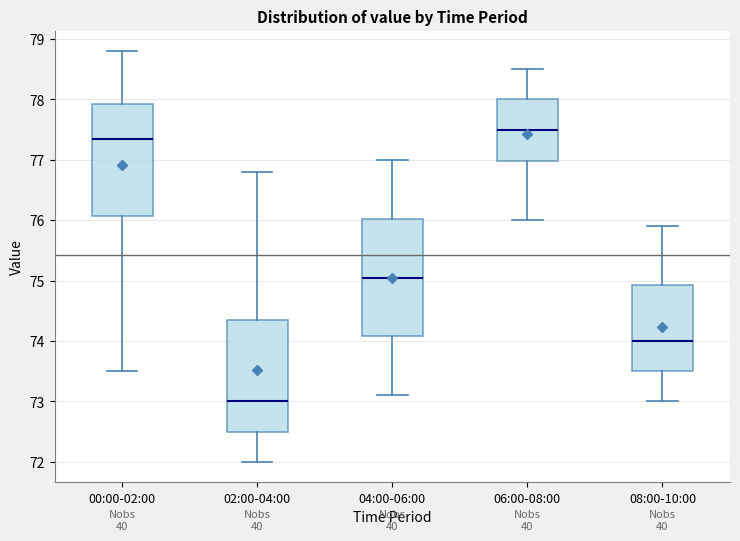

Reading left to right, transcribe this box plot: for each box, give where its median line is, the range the box spans, and where its two whiskers end, as read against the y-axis. The values are not printed on the chart, so give them approximately, as read against the axis.

00:00-02:00: median 77.4, box 76.1 to 77.9, whiskers 73.5 to 78.8
02:00-04:00: median 73.0, box 72.5 to 74.4, whiskers 72.0 to 76.8
04:00-06:00: median 75.1, box 74.1 to 76.0, whiskers 73.1 to 77.0
06:00-08:00: median 77.5, box 77.0 to 78.0, whiskers 76.0 to 78.5
08:00-10:00: median 74.0, box 73.5 to 74.9, whiskers 73.0 to 75.9